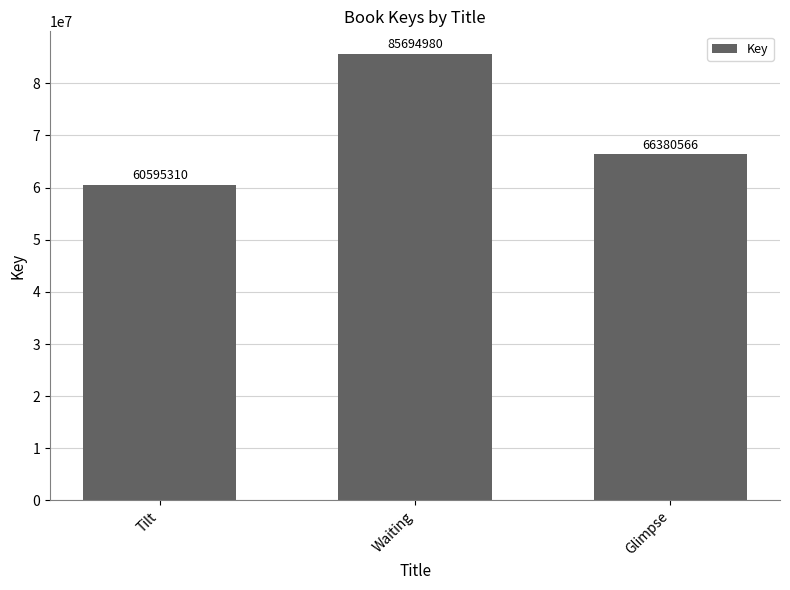

List the labels in order of value, largest first.

Waiting, Glimpse, Tilt